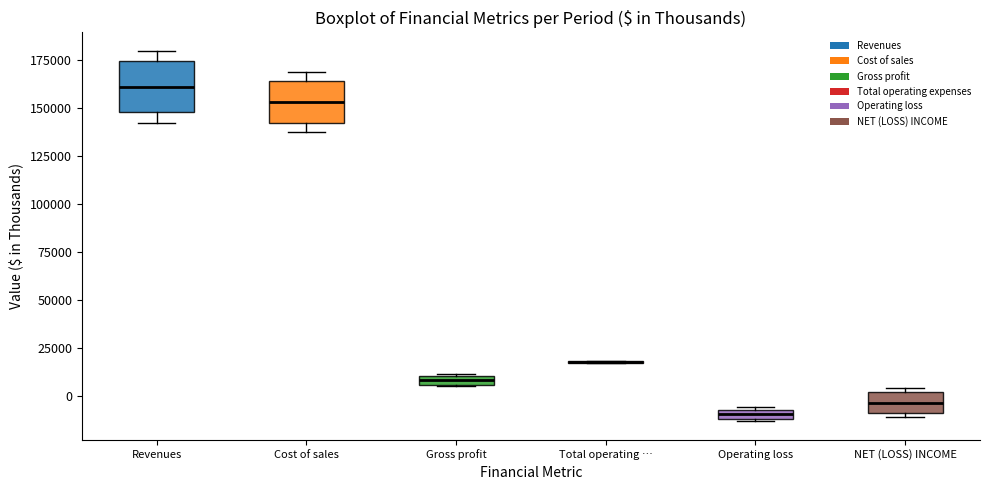

Where is the upper edge of the box for Operating loss on the y-axis? The values are not printed on the chart, so give them approximately, as read against the axis.

-5000